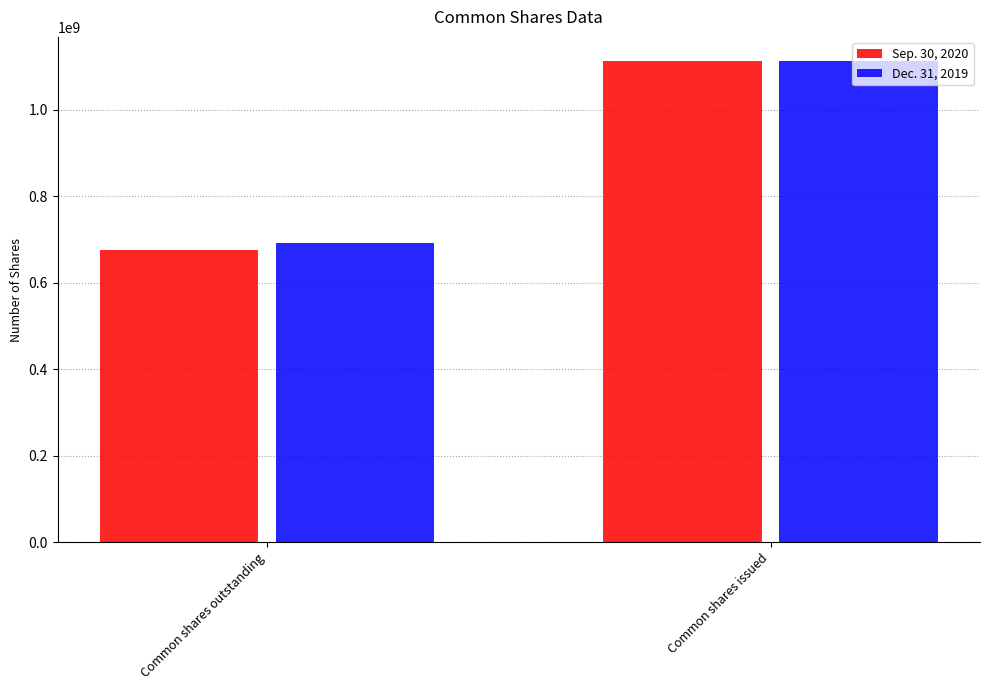

What is the sum of all Sep. 30, 2020 values?

1787279303